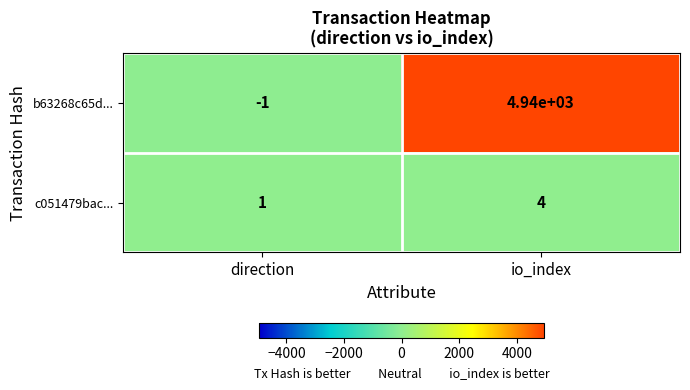

What is the sum of the b63268c65d... values at io_index and direction?

4939